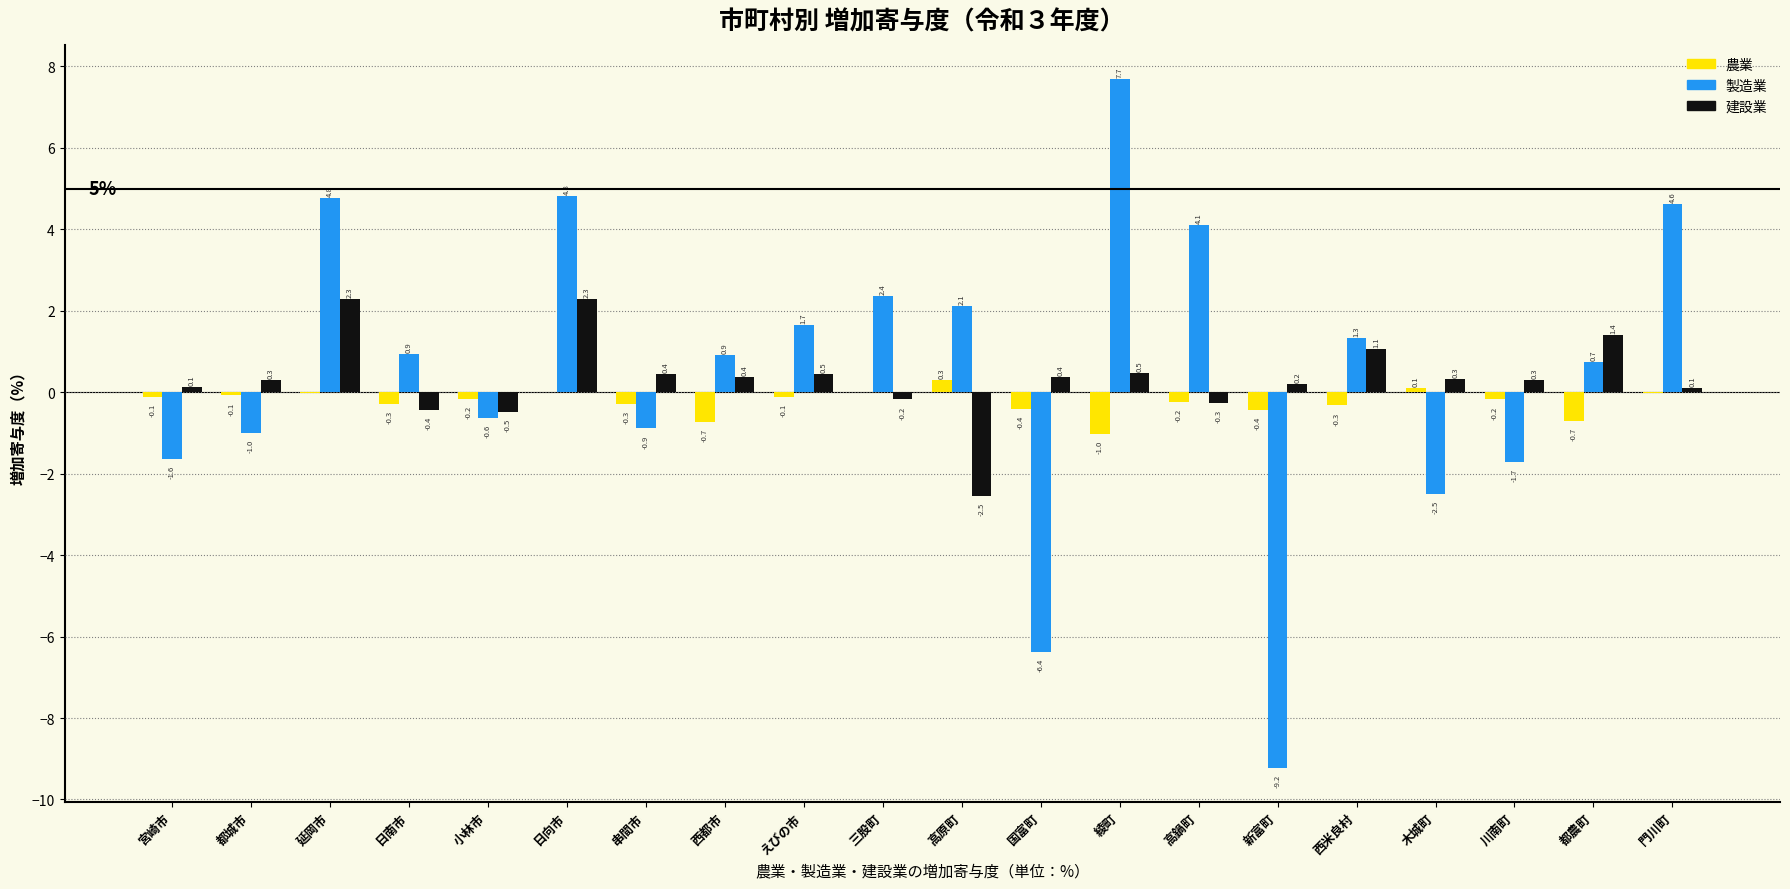

What value does the 製造業 series have at 西都市?

0.9